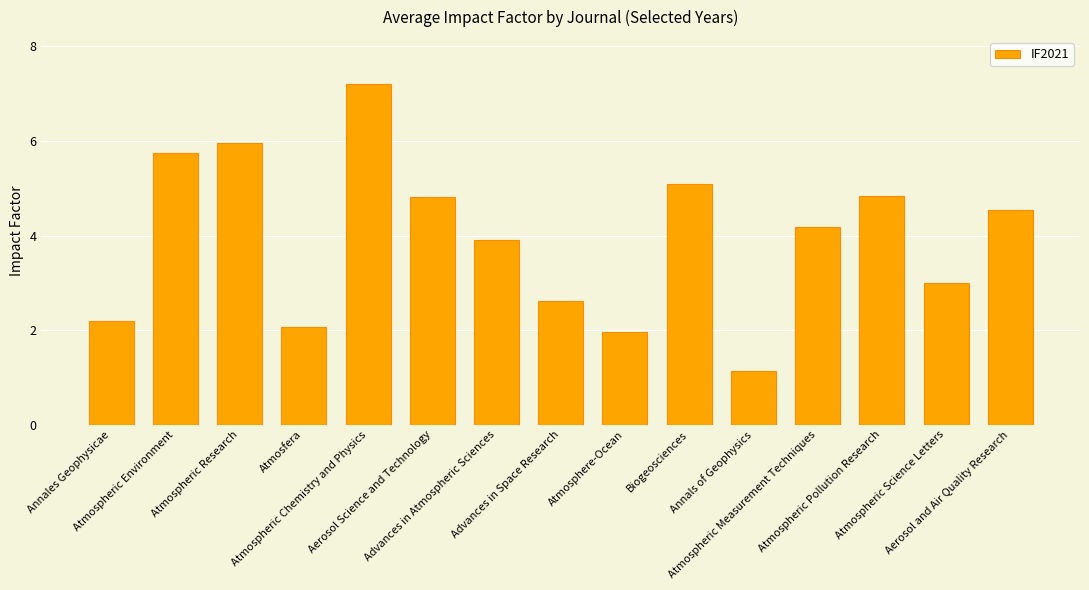

How many values are below 4?

7